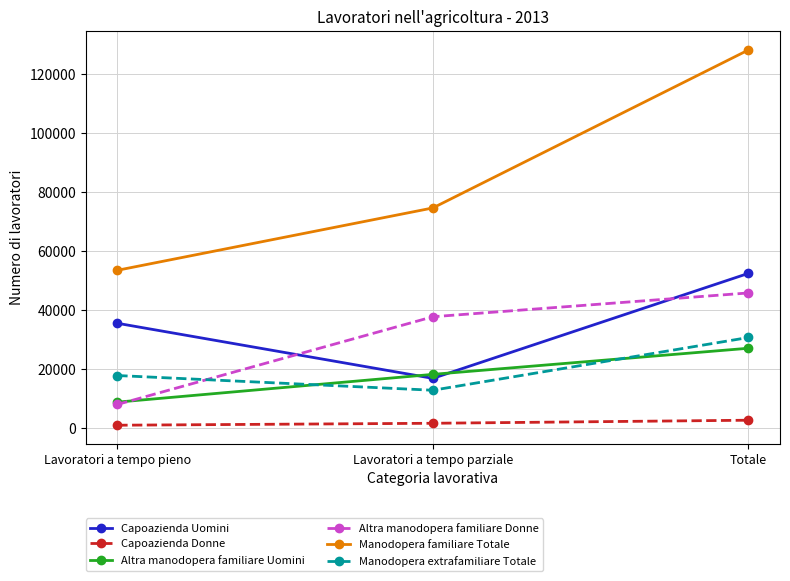

Reading right to left, extract all data points from this chart.

Capoazienda Uomini: 52480	16907	35573
Capoazienda Donne: 2727	1693	1034
Altra manodopera familiare Uomini: 27113	18261	8852
Altra manodopera familiare Donne: 45847	37786	8061
Manodopera familiare Totale: 128167	74647	53520
Manodopera extrafamiliare Totale: 30752	12882	17870